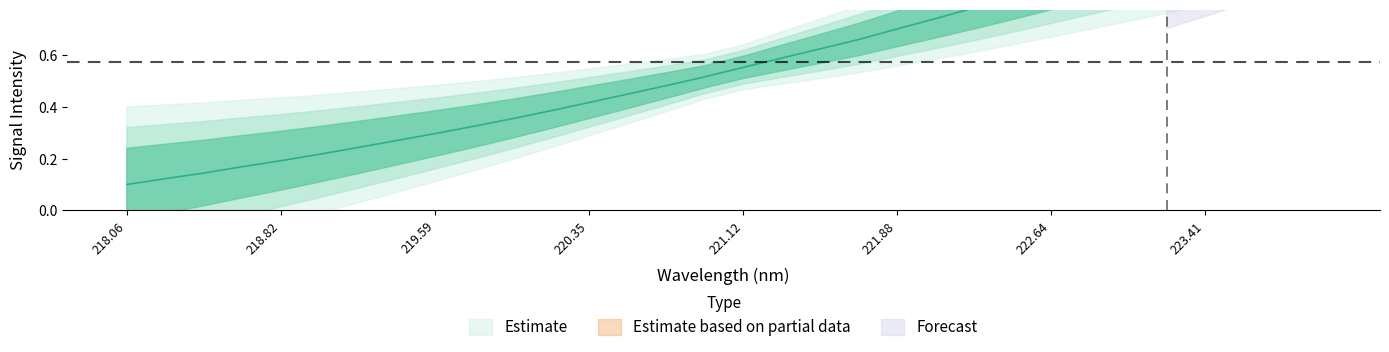

Which has a higher value, 222.4538 or 221.3083?

222.4538